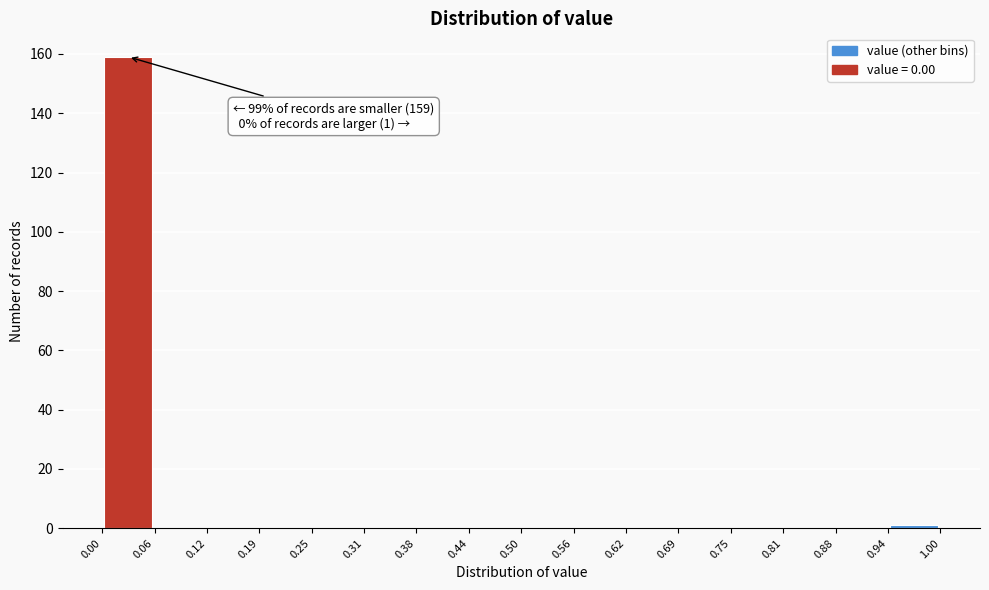

Which range on the x-axis has the tallest bar?

0.00 to 0.06